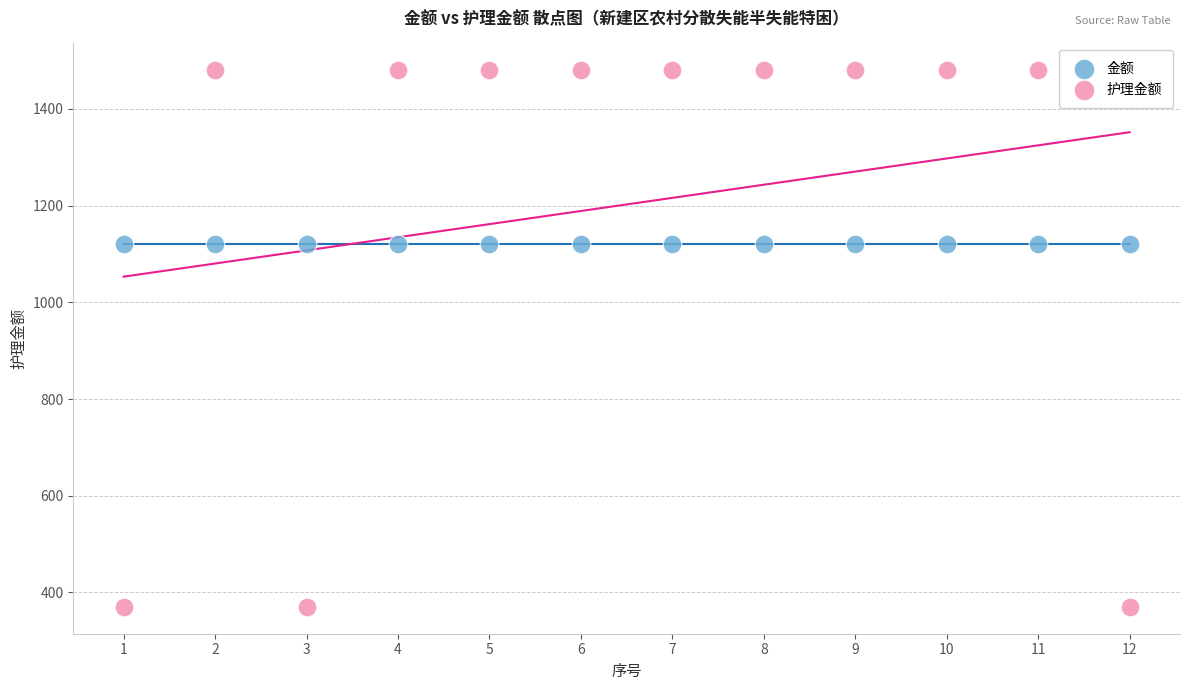

Which series reaches the minimum Y coordinate?

护理金额